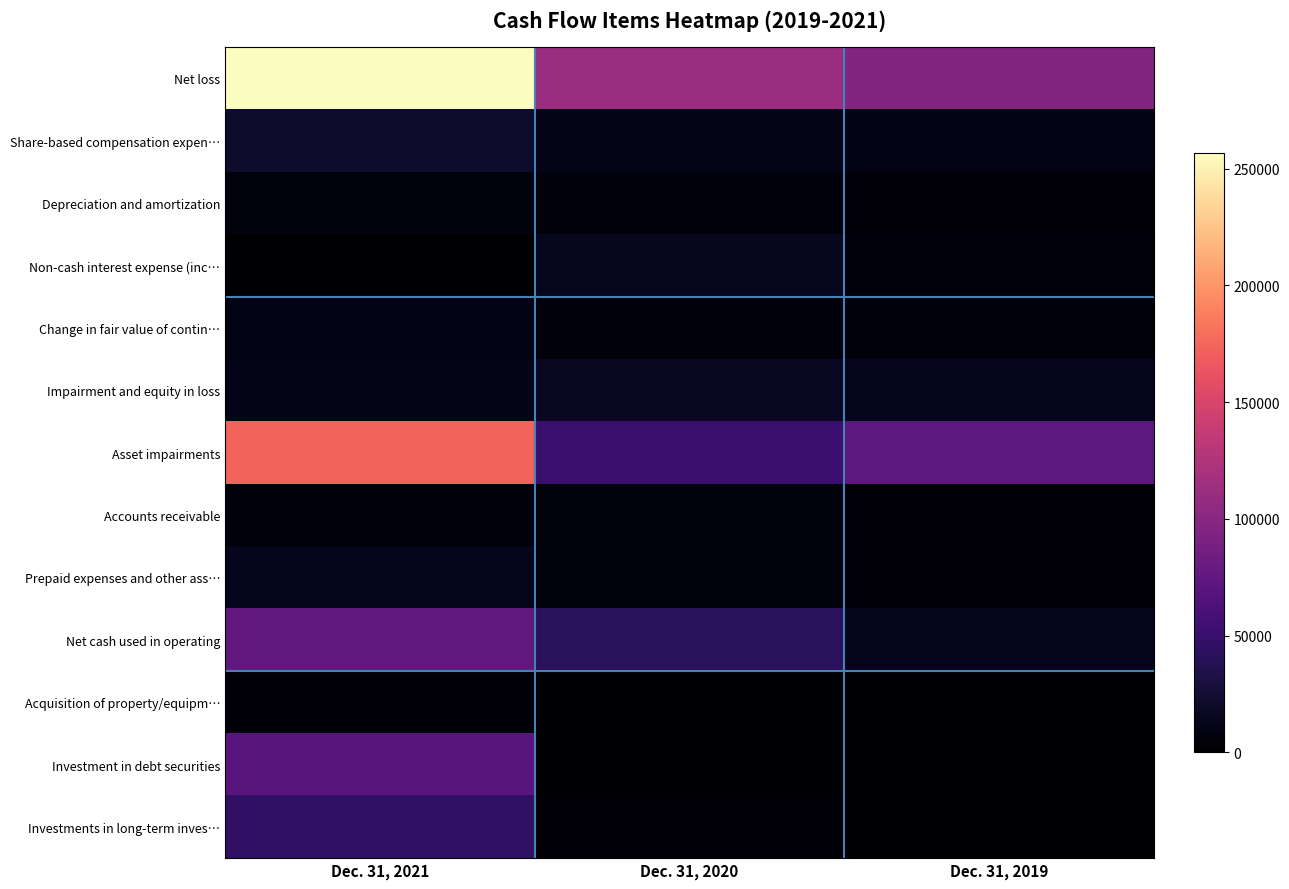

At Dec. 31, 2021, list the series in order from smallest to largest.

Non-cash interest expense (inc…, Acquisition of property/equipm…, Accounts receivable, Depreciation and amortization, Change in fair value of contin…, Impairment and equity in loss, Prepaid expenses and other ass…, Share-based compensation expen…, Investments in long-term inves…, Investment in debt securities, Net cash used in operating, Asset impairments, Net loss